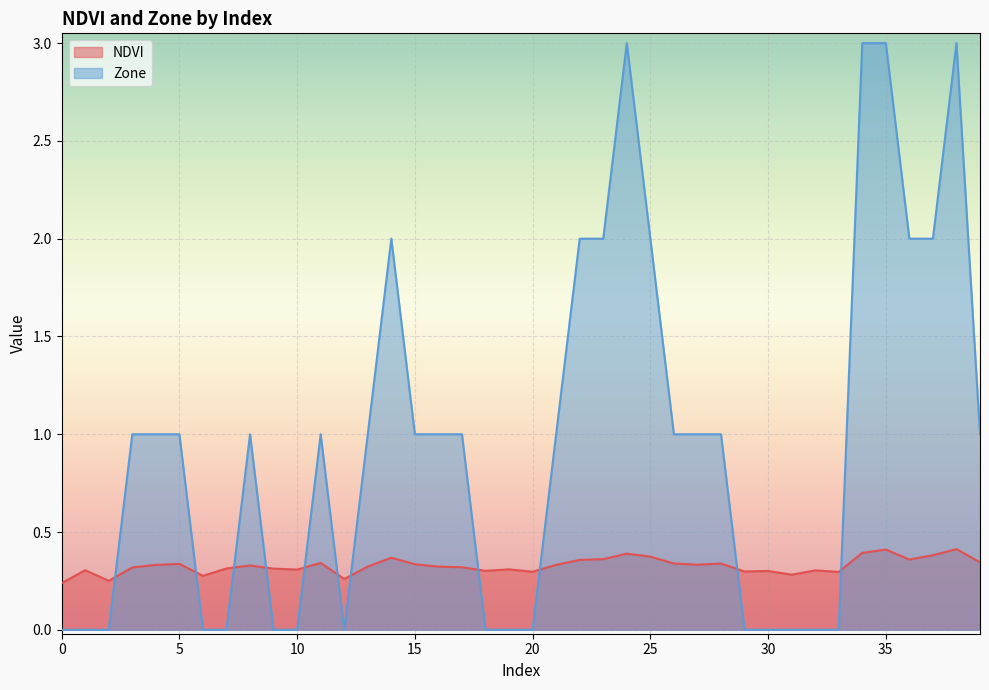

The value of NDVI at 21 is 0.6. True or false?

False